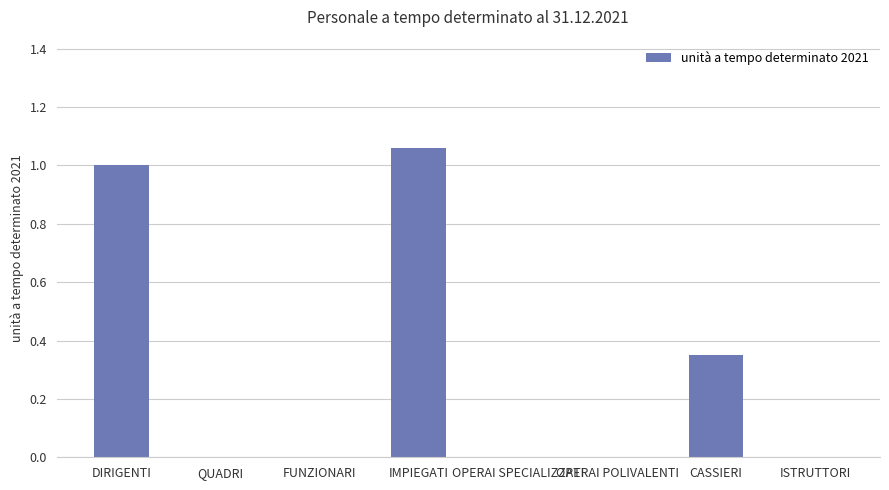

Which label corresponds to the largest value in the chart?

IMPIEGATI